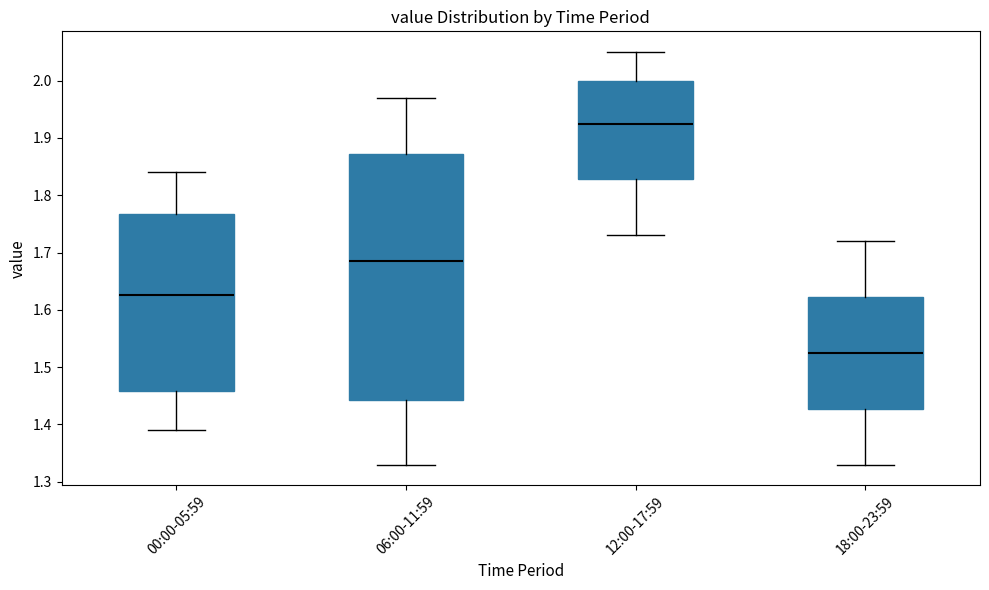

Reading left to right, read every box against the y-axis: the position of its median line, the range the box covers, and the ends of its whiskers. The values are not printed on the chart, so give them approximately, as read against the axis.

00:00-05:59: median 1.63, box 1.46 to 1.77, whiskers 1.39 to 1.84
06:00-11:59: median 1.69, box 1.44 to 1.87, whiskers 1.33 to 1.97
12:00-17:59: median 1.93, box 1.83 to 2.00, whiskers 1.73 to 2.05
18:00-23:59: median 1.53, box 1.43 to 1.62, whiskers 1.33 to 1.72